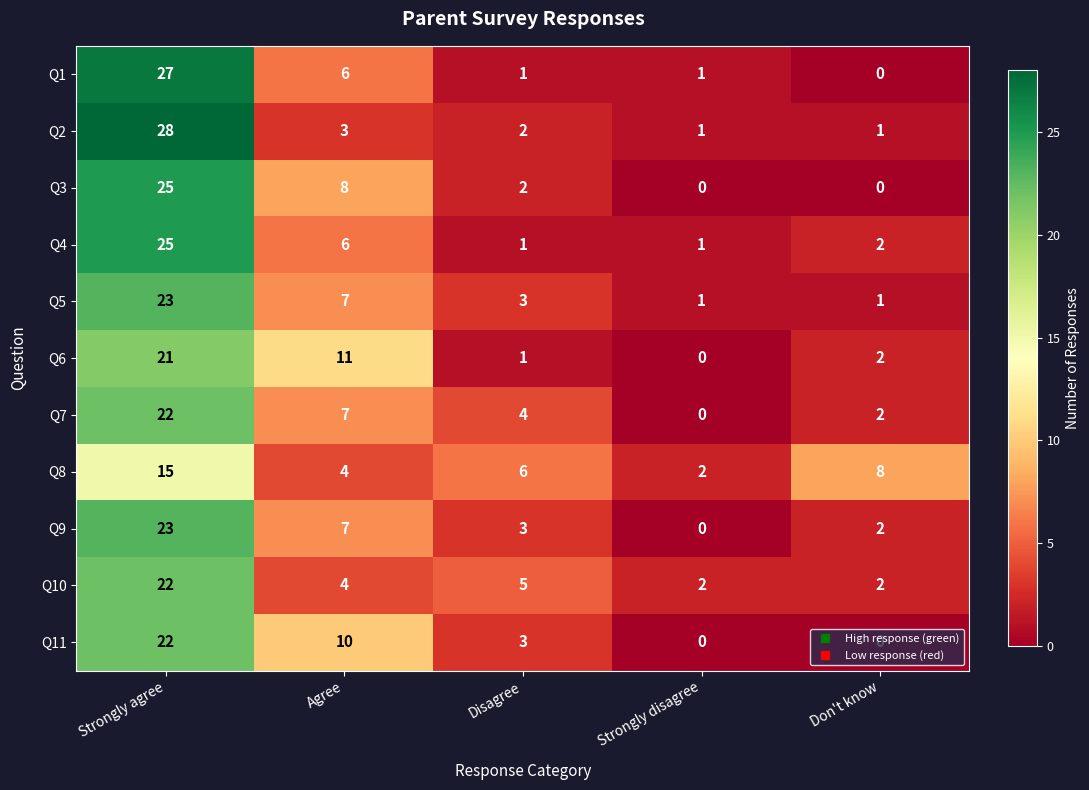

What is the greatest value displayed?

28